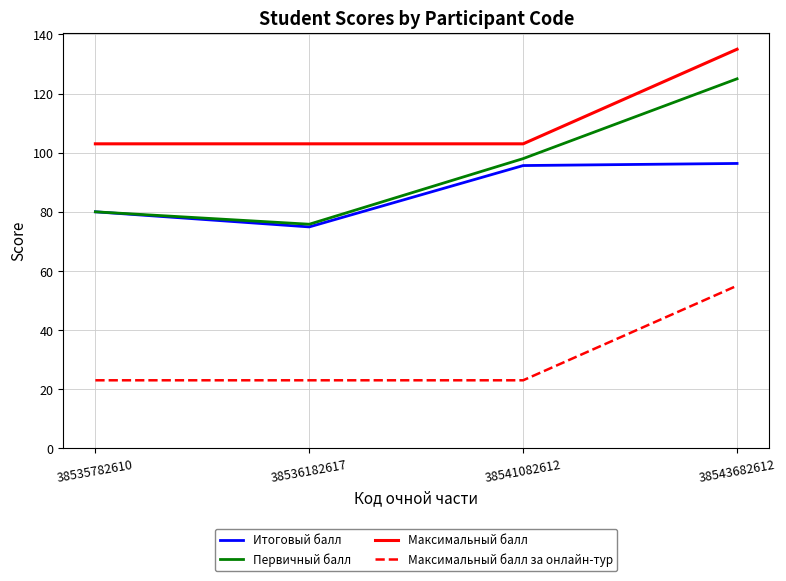

What are all the series names shown in the legend?

Итоговый балл, Первичный балл, Максимальный балл, Максимальный балл за онлайн-тур